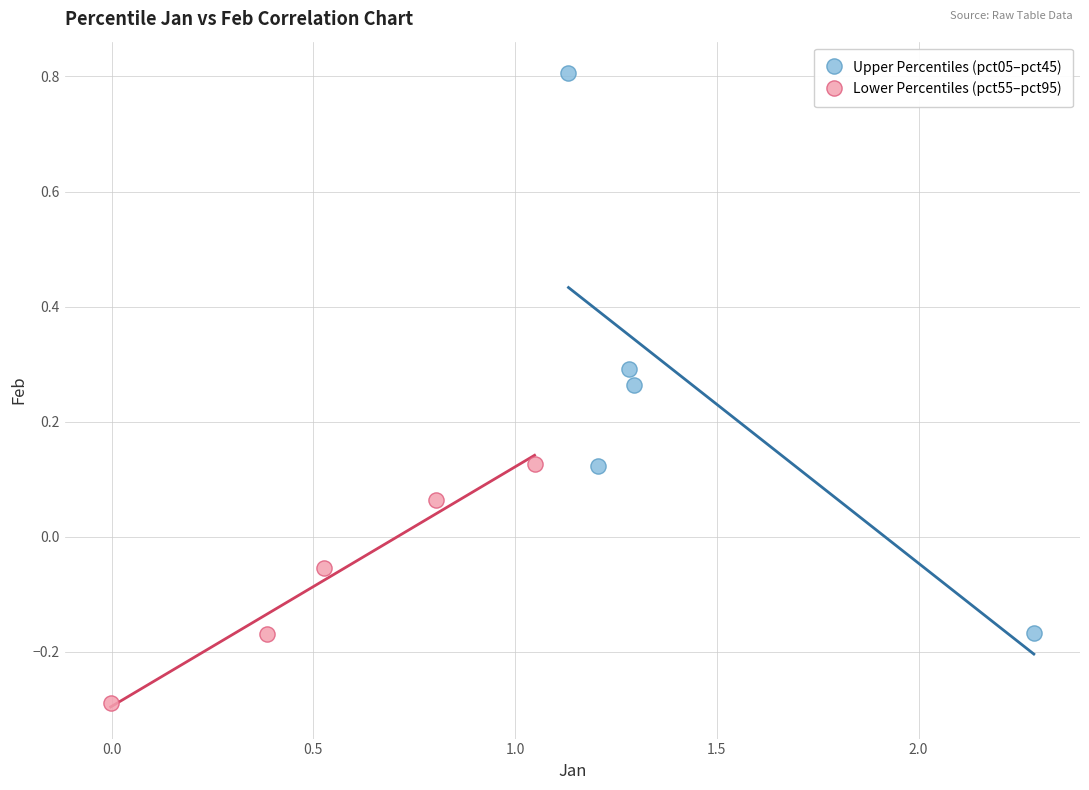

Which series has the widest spread of Y values?

Upper Percentiles (pct05–pct45)